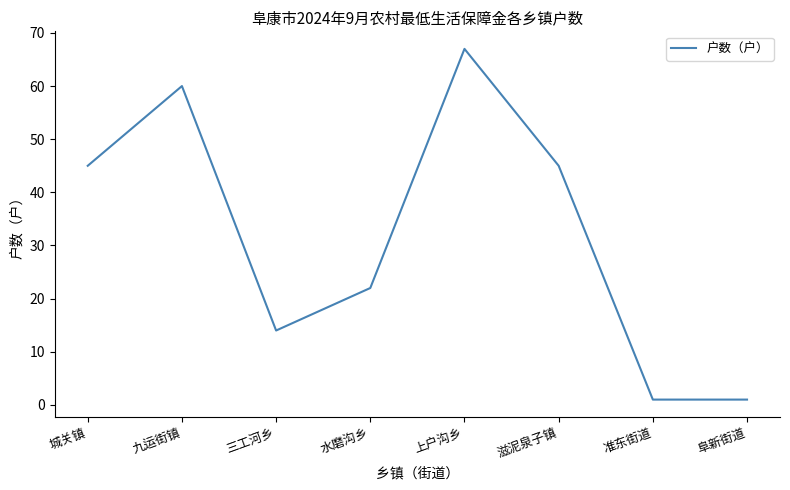

The value at 城关镇 is 30. True or false?

False